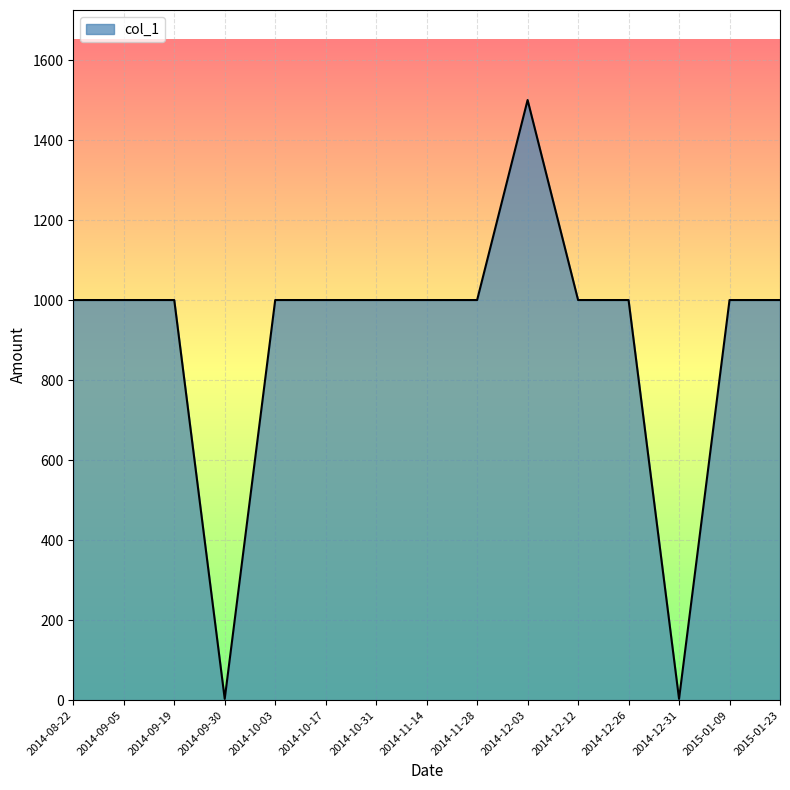

The value at 2014-12-03 is 662. True or false?

False